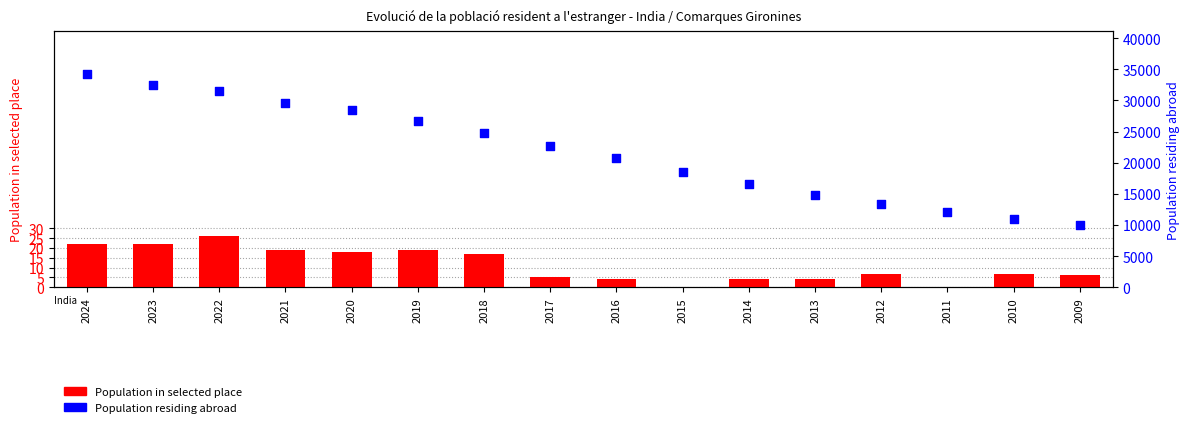

Which series reaches the maximum Y coordinate?

Population residing abroad